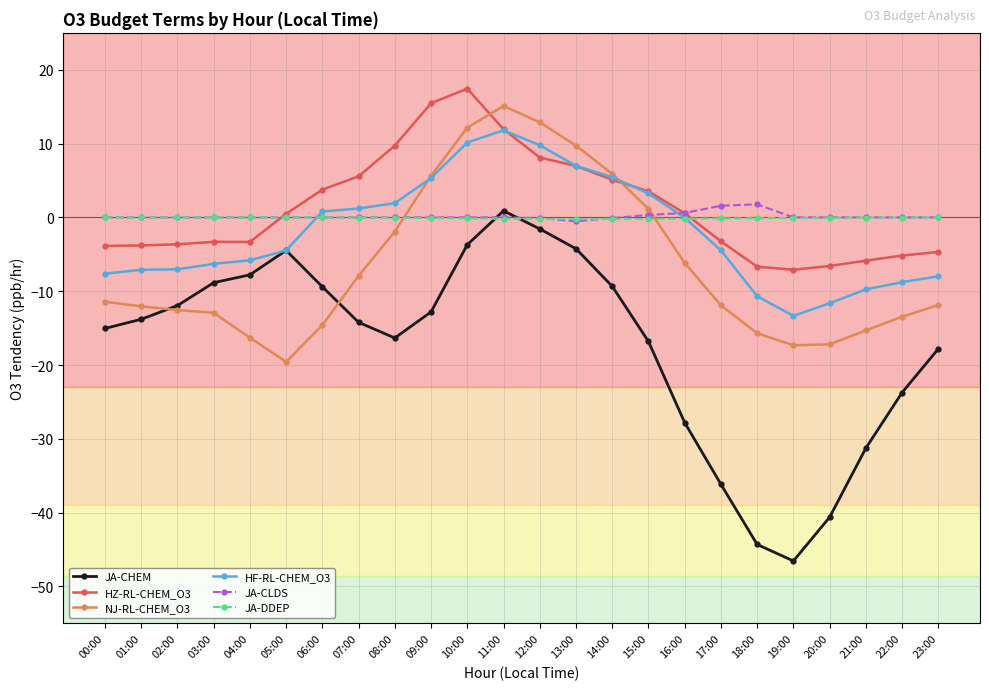

After their last crossing, which series has the higher values: JA-CLDS or NJ-RL-CHEM_O3?

JA-CLDS